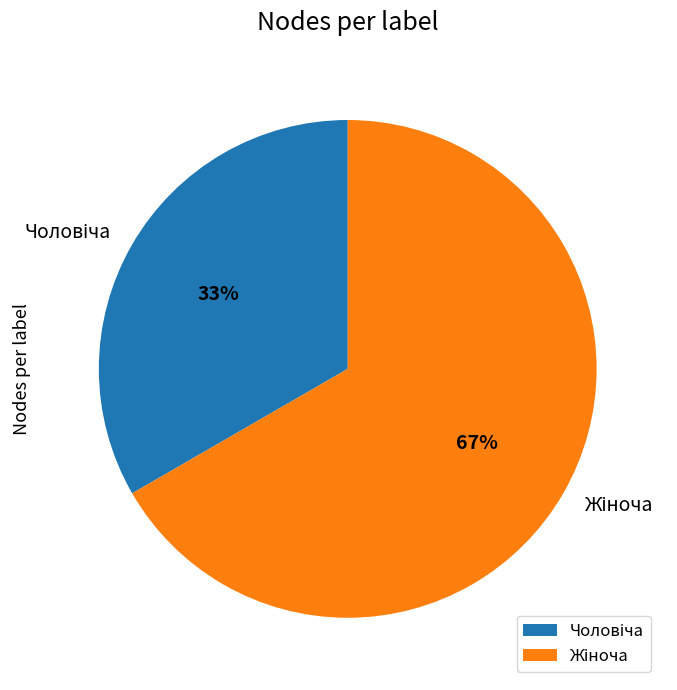

Is there any slice that represents more than half of the pie?

Yes